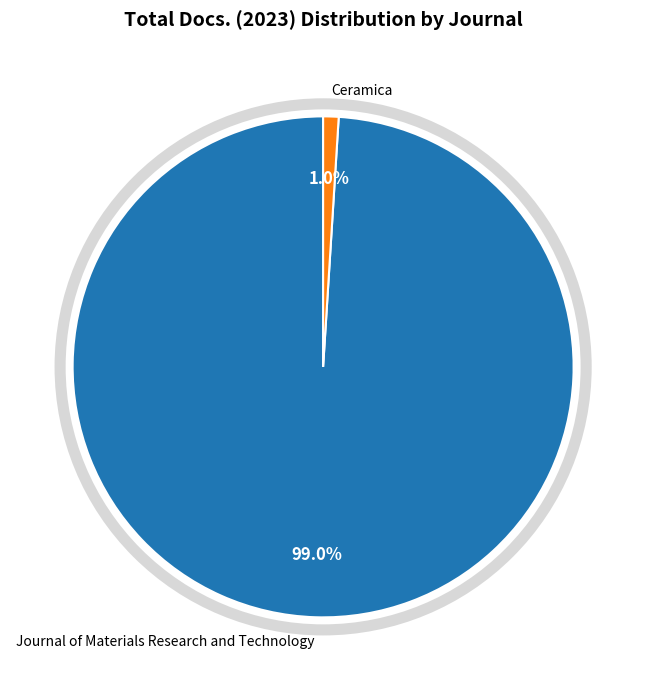

Rank the categories by value from highest to lowest.

Journal of Materials Research and Technology, Ceramica